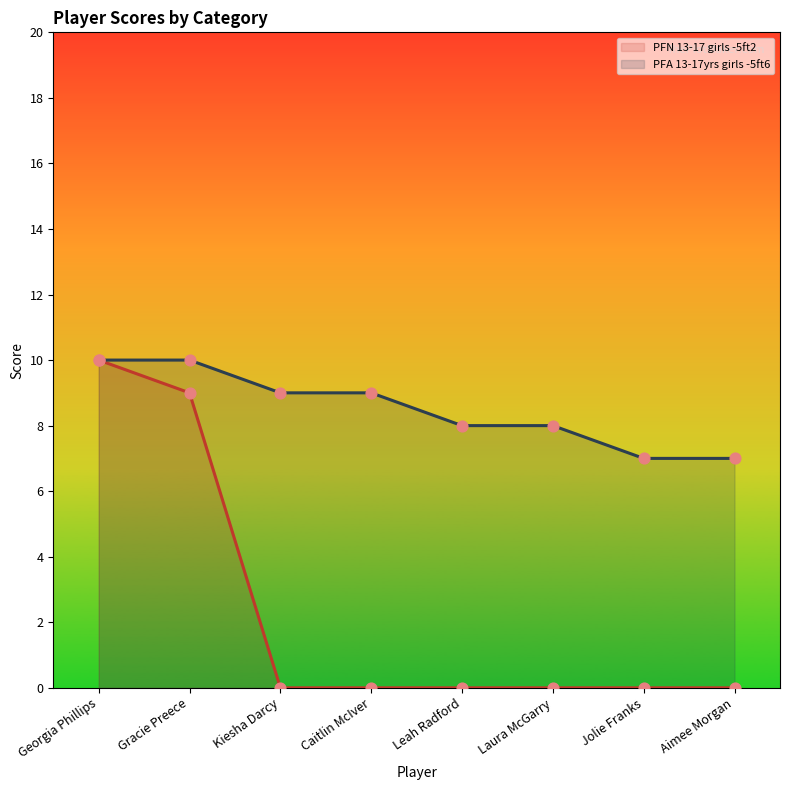

At which category is the sum across all series the highest?

Georgia Phillips